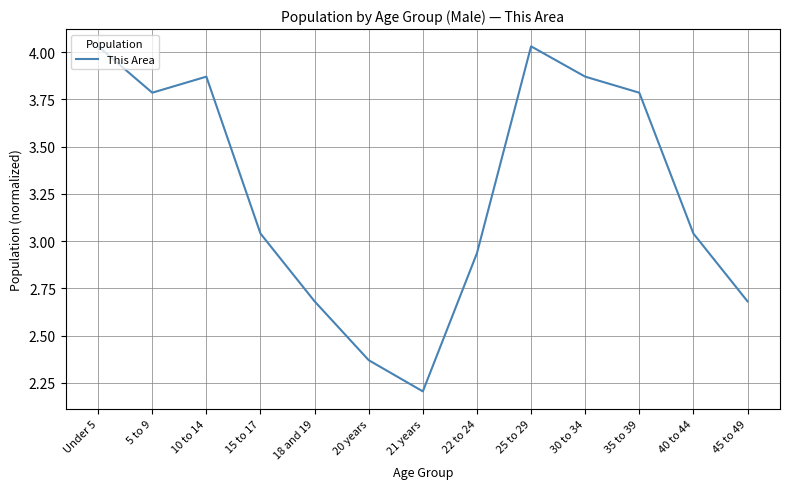

Is it true that the value at 25 to 29 is 6.5?

False